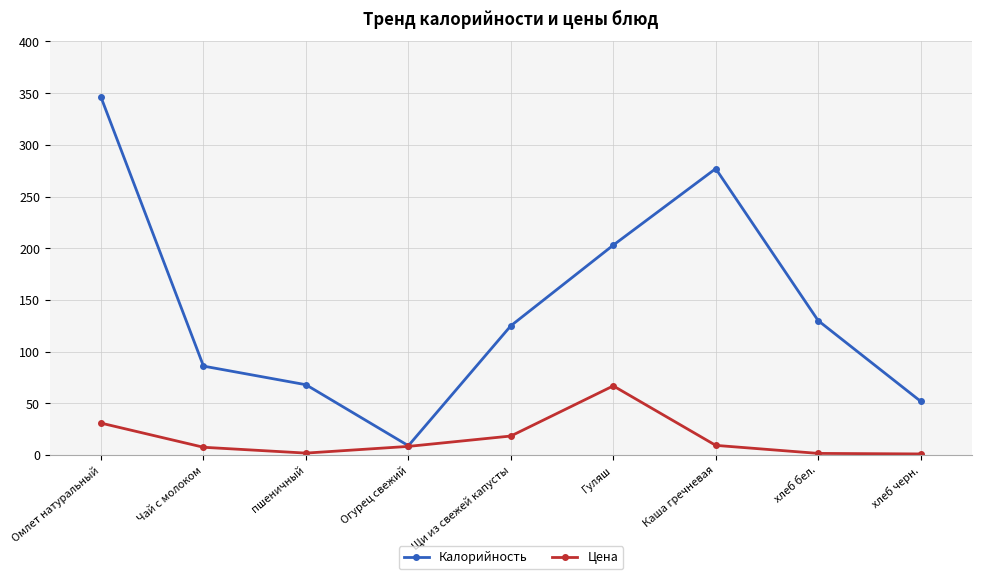

At which label is Калорийность closest to 177?

Гуляш